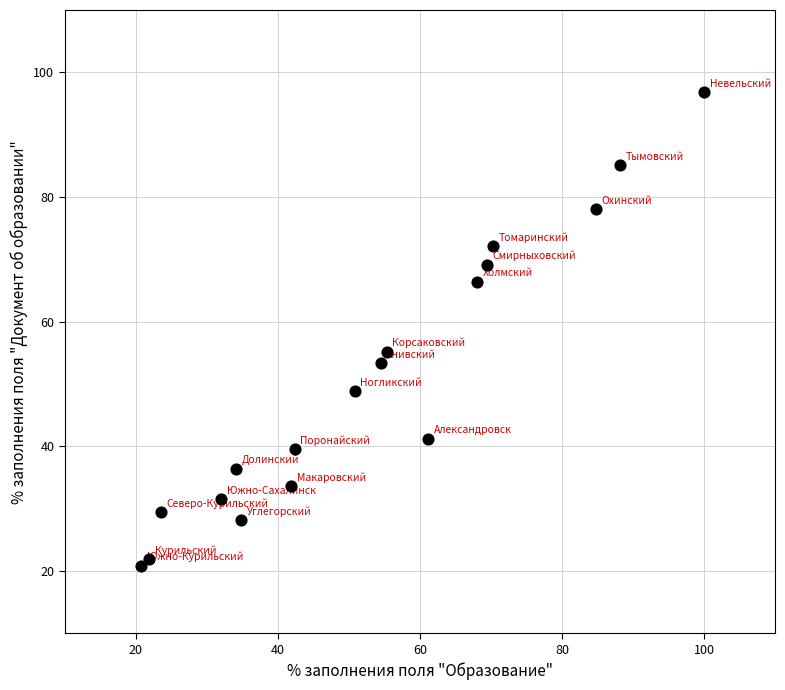

What is the range of Y values (max minus min)?

76.0